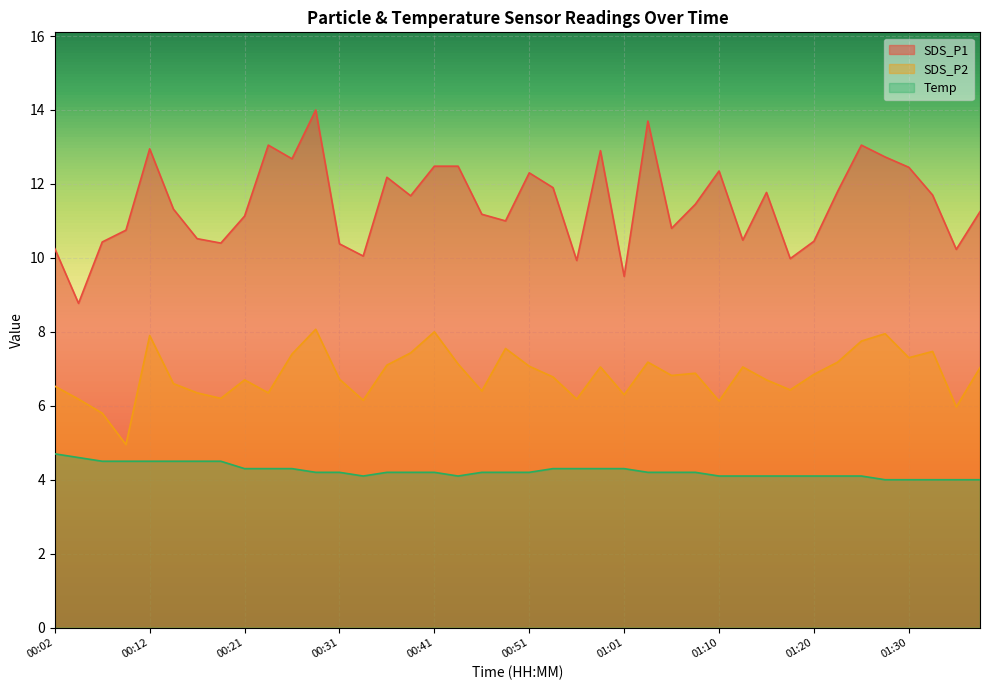

Which category has the highest value across all series?

00:29